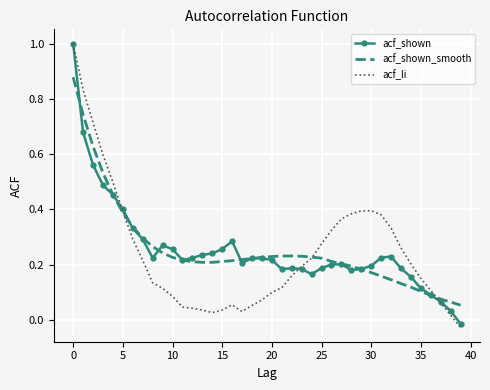

What is the maximum value for acf_li?

1.0